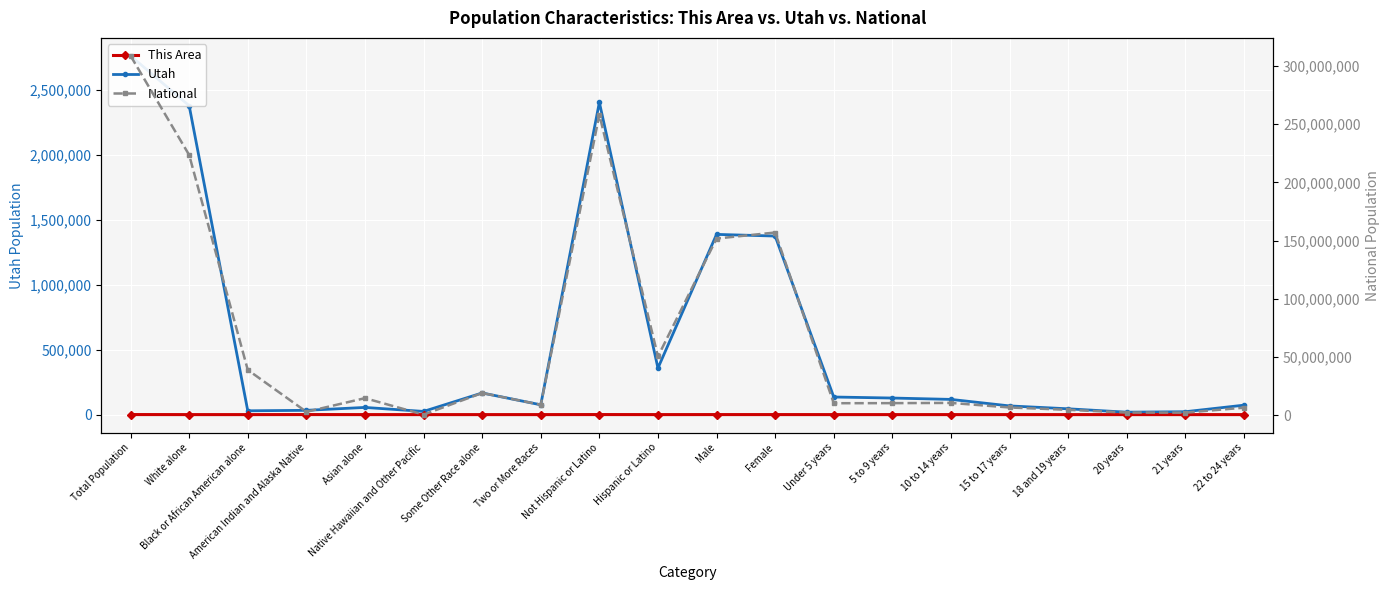

Rank the series at 20 years from highest to lowest value.

National, Utah, This Area